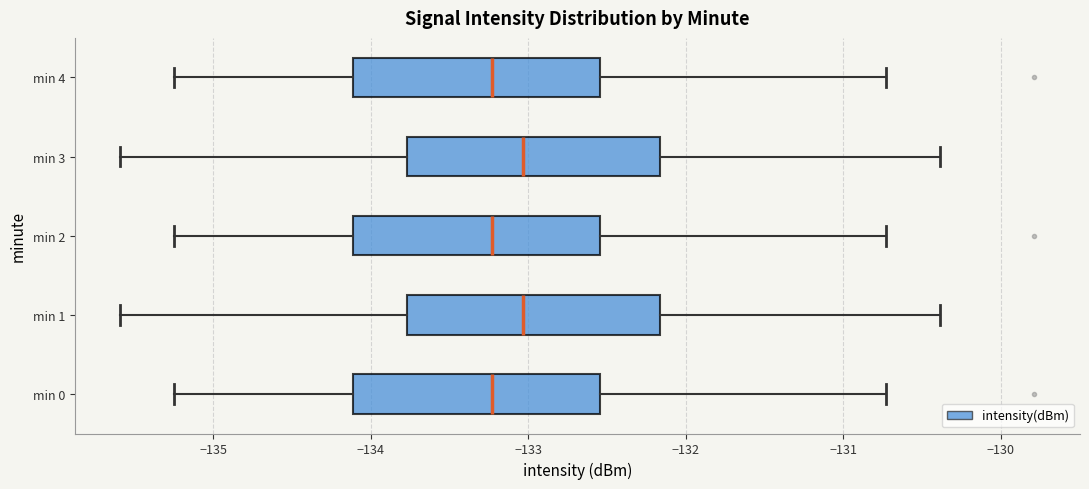

Reading bottom to top, transcribe this box plot: for each box, give where its median line is, the range the box spans, and where its two whiskers end, as read against the x-axis. The values are not printed on the chart, so give them approximately, as read against the axis.

min 0: median -133.2, box -134.1 to -132.5, whiskers -135.2 to -130.7
min 1: median -133.0, box -133.8 to -132.2, whiskers -135.6 to -130.4
min 2: median -133.2, box -134.1 to -132.5, whiskers -135.2 to -130.7
min 3: median -133.0, box -133.8 to -132.2, whiskers -135.6 to -130.4
min 4: median -133.2, box -134.1 to -132.5, whiskers -135.2 to -130.7